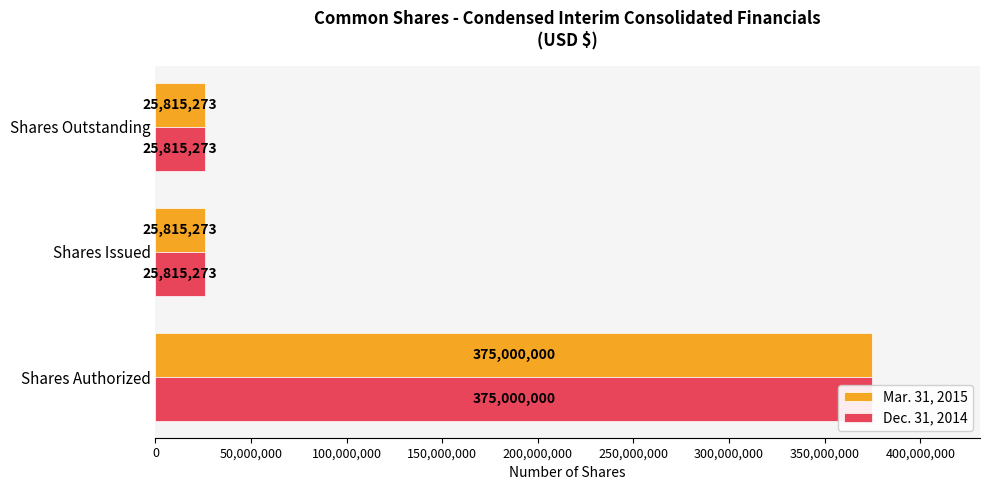

How many Dec. 31, 2014 values are between 25815273 and 375000000?

3